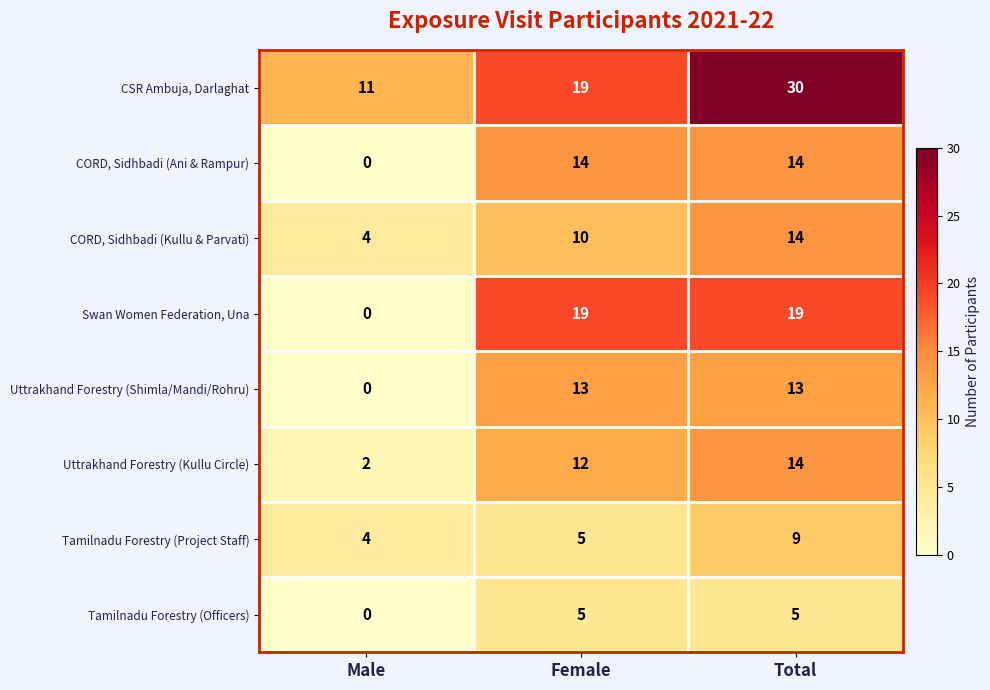

Which series changed the most between Female and Total?

CSR Ambuja, Darlaghat